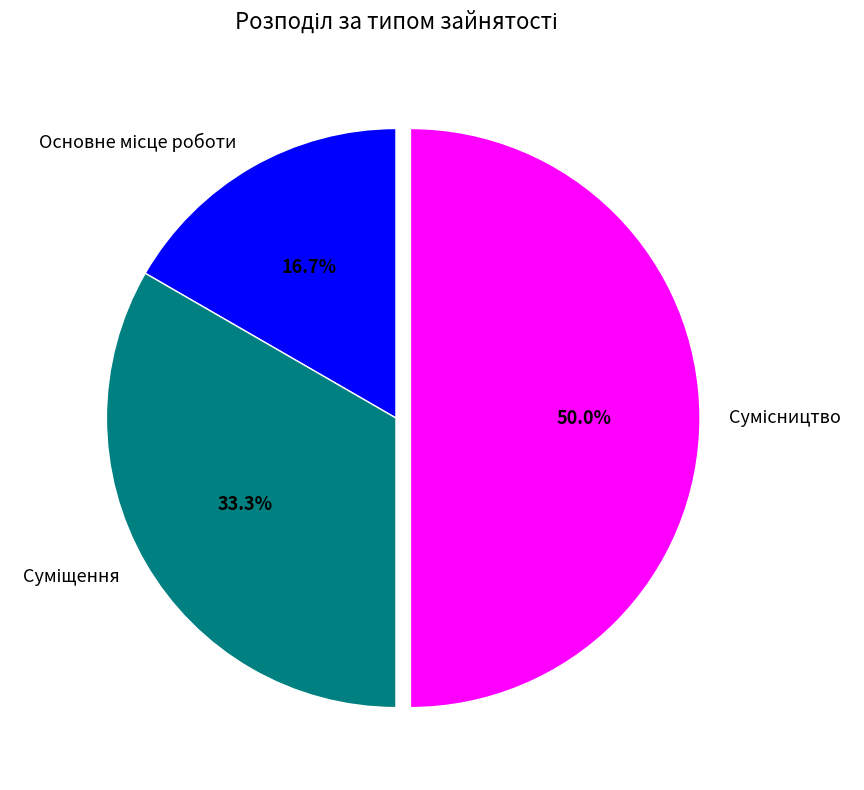

Does Основне місце роботи represent more than half of the total?

No